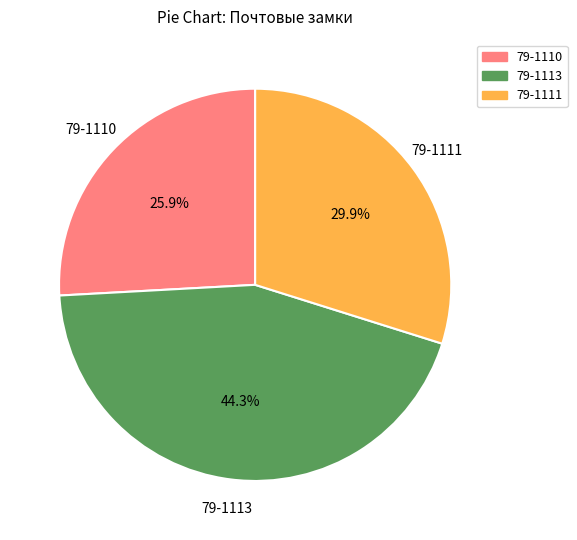

Which slice is the smallest?

79-1110